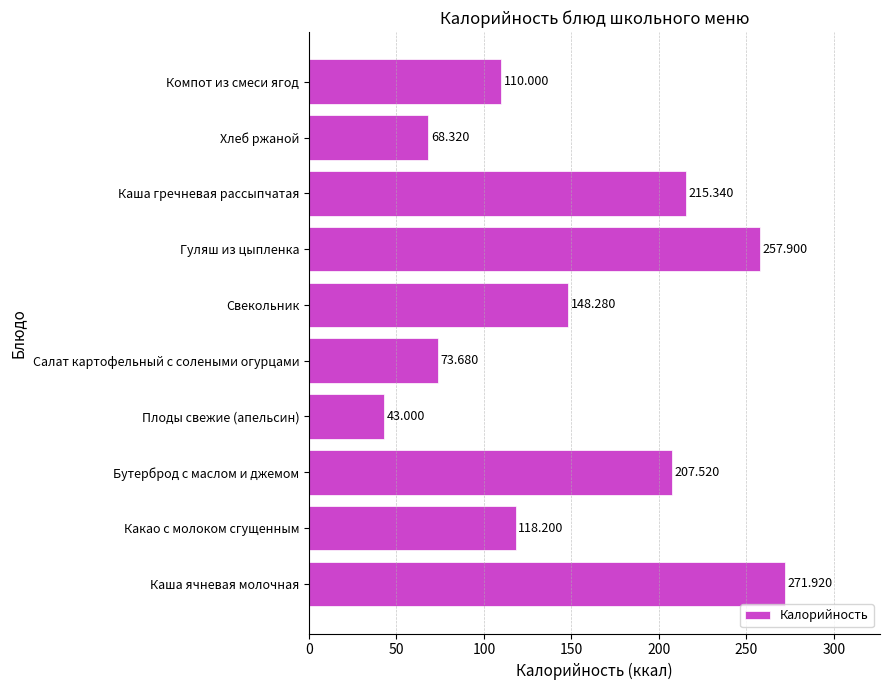

List the labels in order of value, largest first.

Каша ячневая молочная, Гуляш из цыпленка, Каша гречневая рассыпчатая, Бутерброд с маслом и джемом, Свекольник, Какао с молоком сгущенным, Компот из смеси ягод, Салат картофельный с солеными огурцами, Хлеб ржаной, Плоды свежие (апельсин)